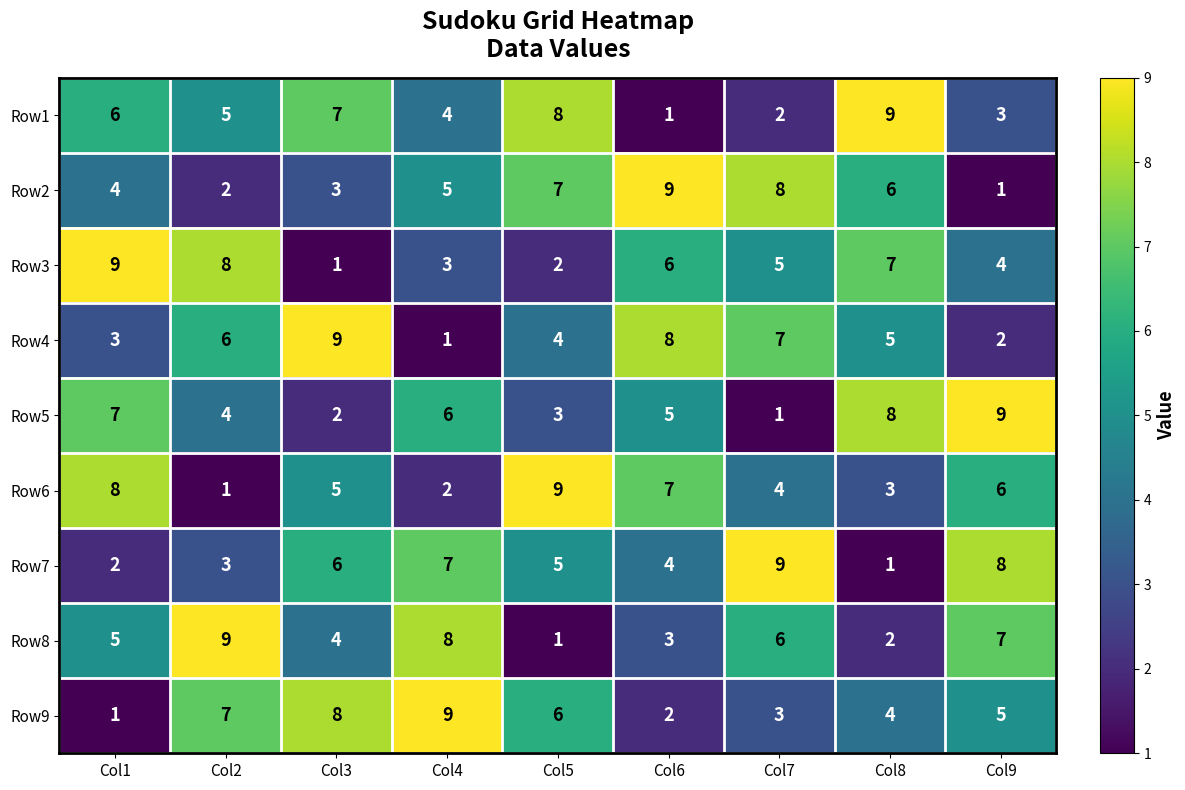

The Row6 series shows 5 at Col3. True or false?

True